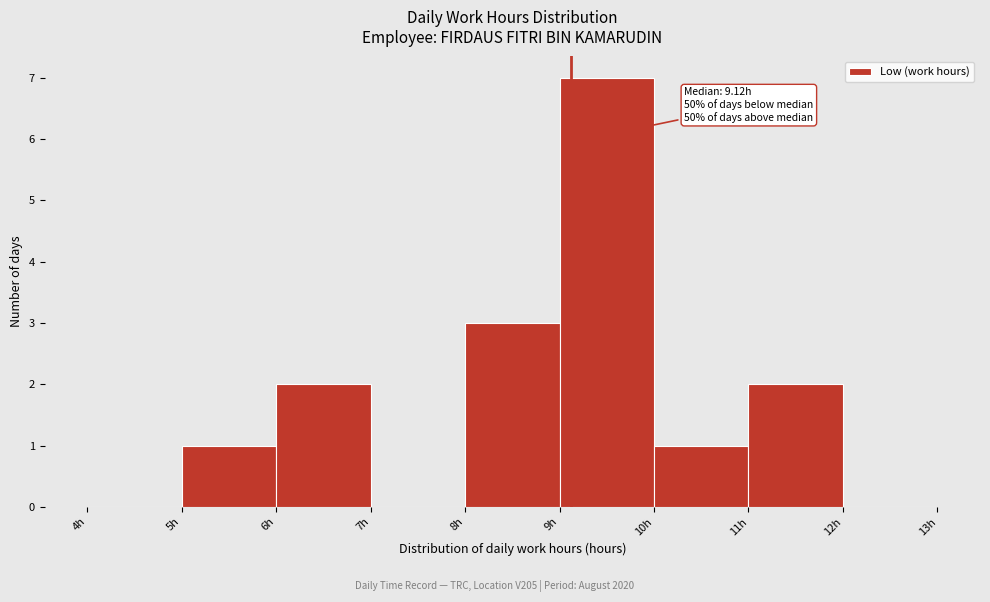

Which range on the x-axis has the tallest bar?

9 to 10